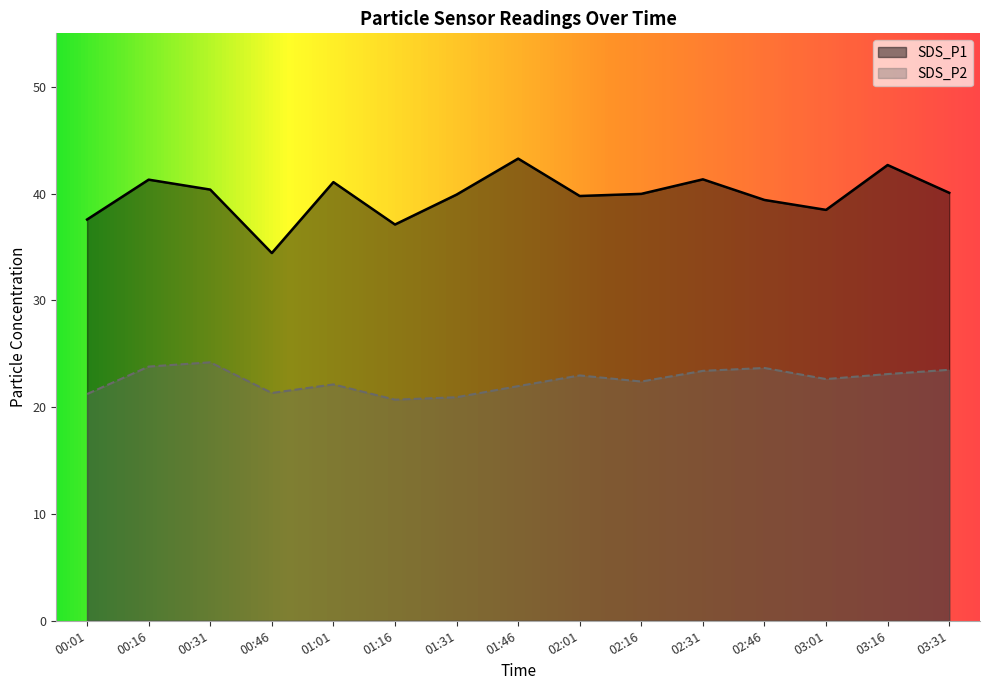

What position from the right is 00:46?

12